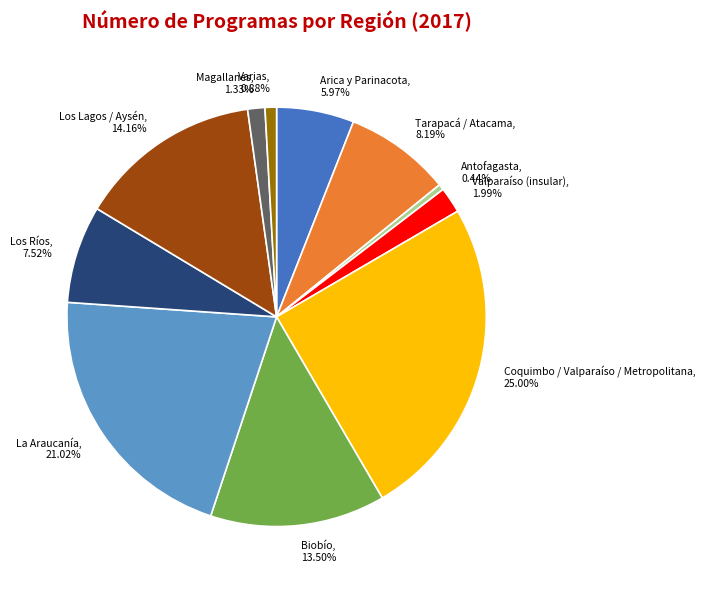

What is the largest slice in the pie chart?

Coquimbo / Valparaíso / Metropolitana